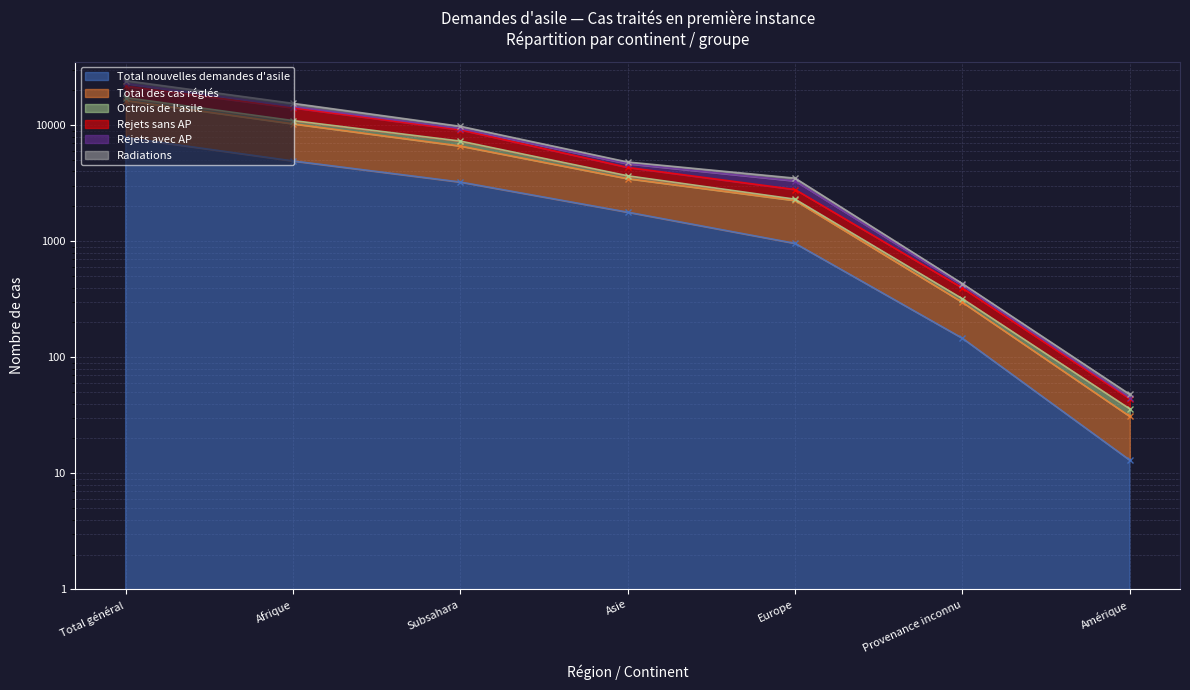

Which series has the largest total across all categories?

Total des cas réglés